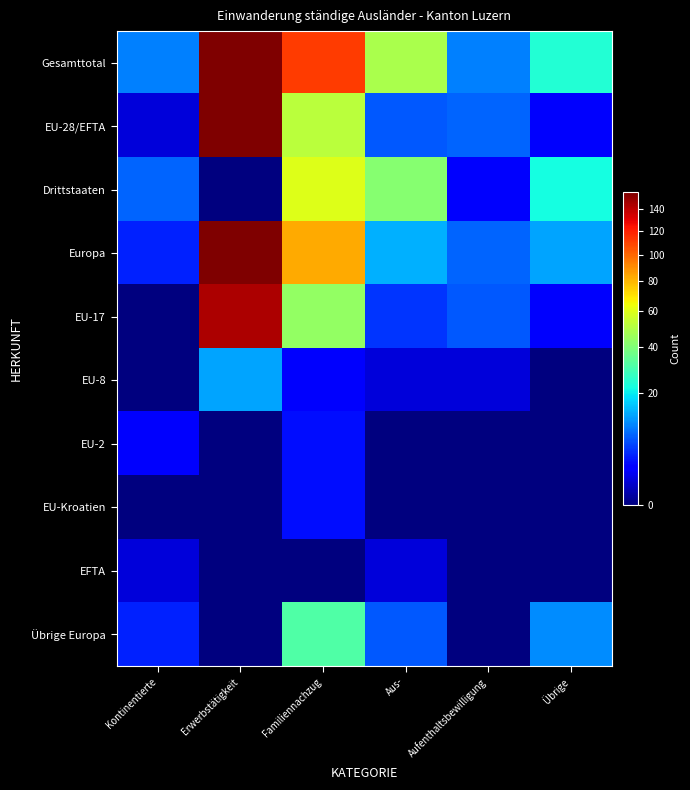

At how many categories does at least one series exceed 118?

1